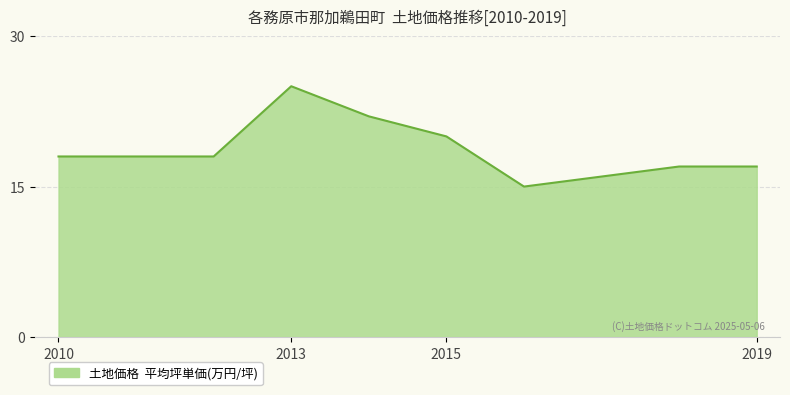

What is the smallest value displayed?

15